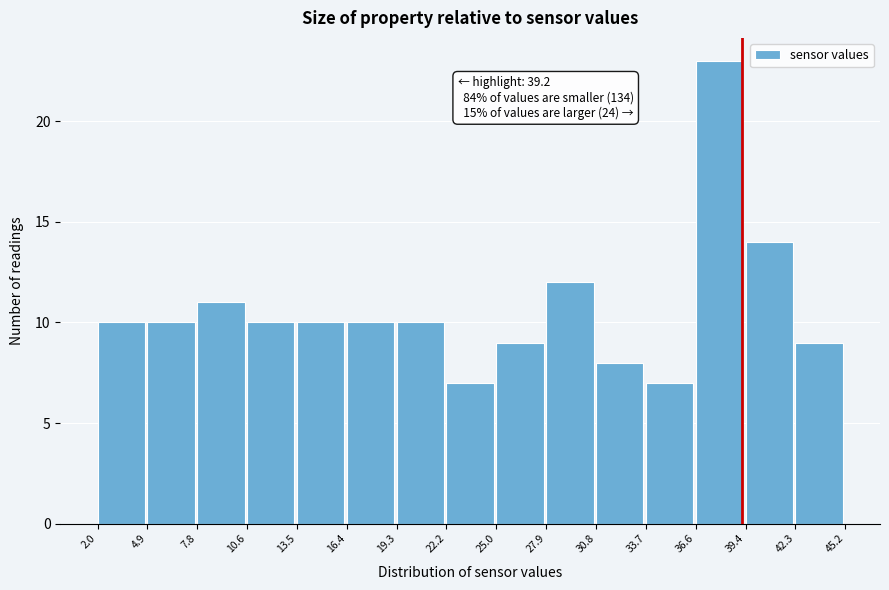

Over which range of the x-axis is the bar tallest?

36.6 to 39.4